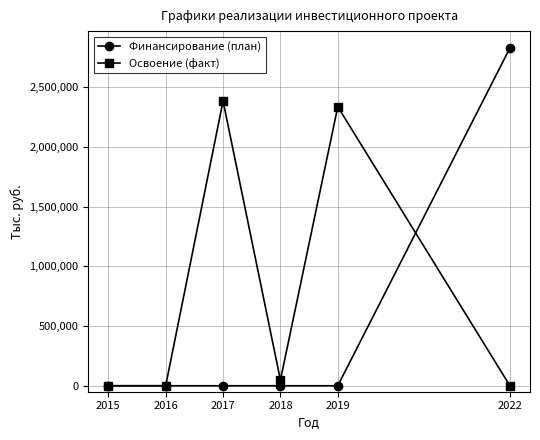

What value does the Освоение (факт) series have at 2017, to the nearest 100?

2384500